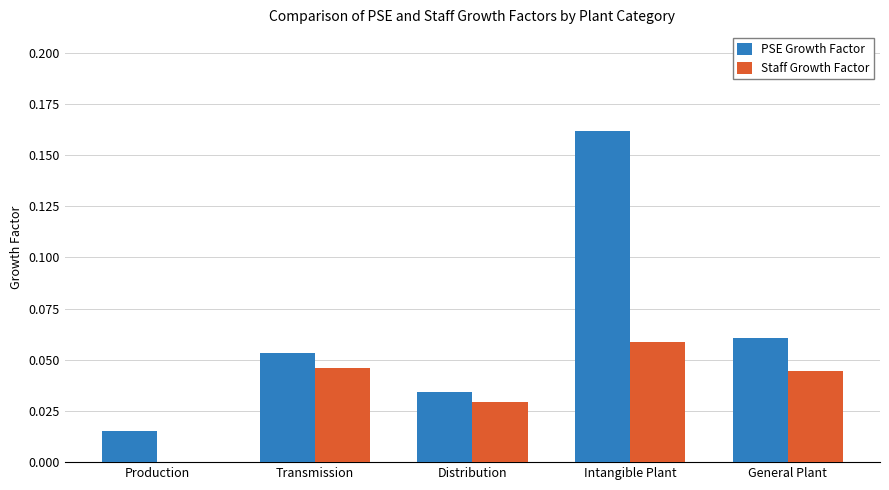

Which label corresponds to the largest value in the chart?

Intangible Plant